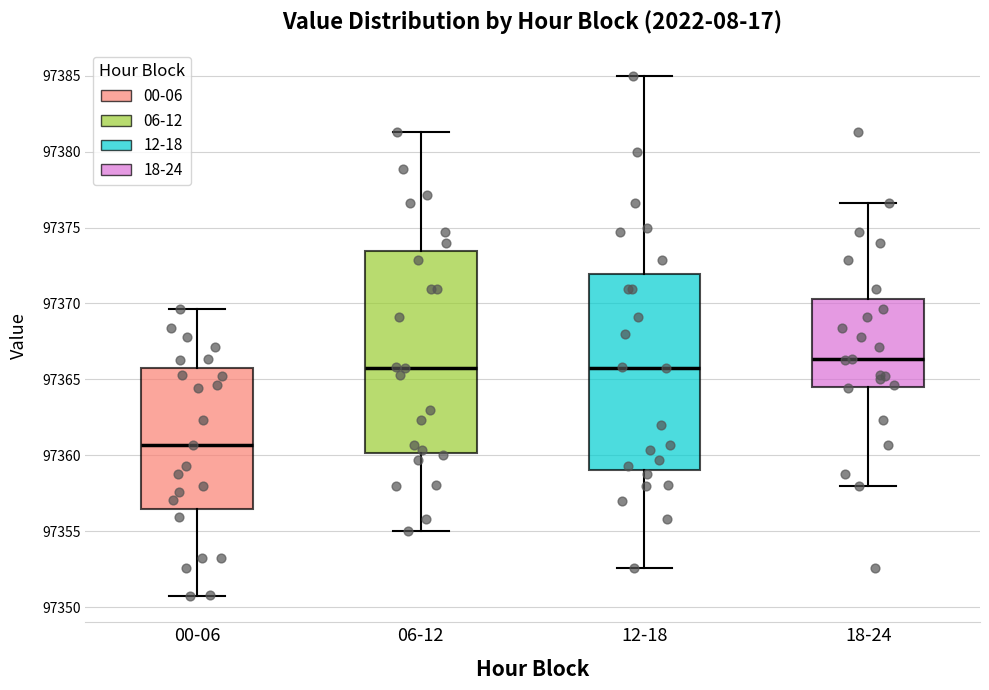

Where does the upper whisker of the box for 18-24 end on the y-axis? The values are not printed on the chart, so give them approximately, as read against the axis.

97376.5